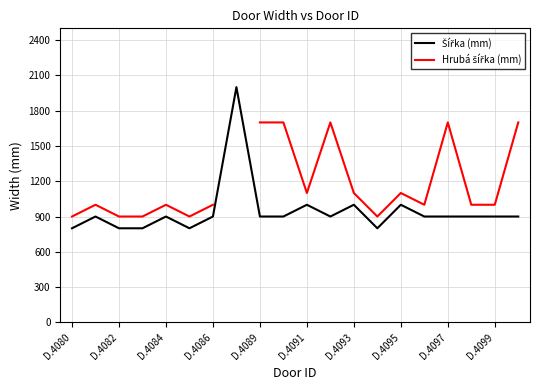

What are all the series names shown in the legend?

Šířka (mm), Hrubá šířka (mm)